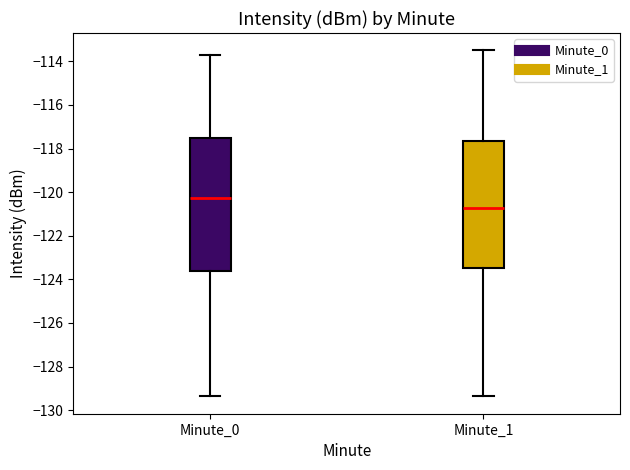

Reading left to right, transcribe this box plot: for each box, give where its median line is, the range the box spans, and where its two whiskers end, as read against the y-axis. The values are not printed on the chart, so give them approximately, as read against the axis.

Minute_0: median -120.2, box -123.6 to -117.6, whiskers -129.4 to -113.8
Minute_1: median -120.8, box -123.4 to -117.6, whiskers -129.4 to -113.4